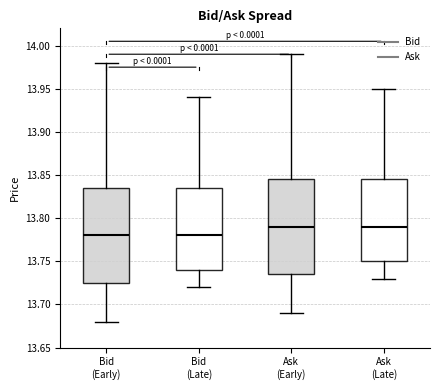

Reading left to right, transcribe this box plot: for each box, give where its median line is, the range the box spans, and where its two whiskers end, as read against the y-axis. The values are not printed on the chart, so give them approximately, as read against the axis.

Bid (Early): median 13.780, box 13.725 to 13.835, whiskers 13.680 to 13.980
Bid (Late): median 13.780, box 13.740 to 13.835, whiskers 13.720 to 13.940
Ask (Early): median 13.790, box 13.735 to 13.845, whiskers 13.690 to 13.990
Ask (Late): median 13.790, box 13.750 to 13.845, whiskers 13.730 to 13.950